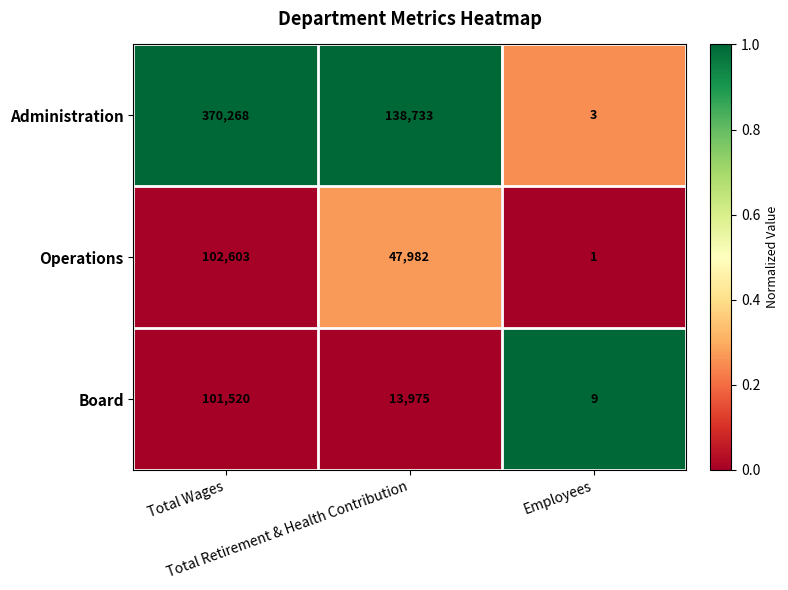

Count the number of data series in this chart.

3